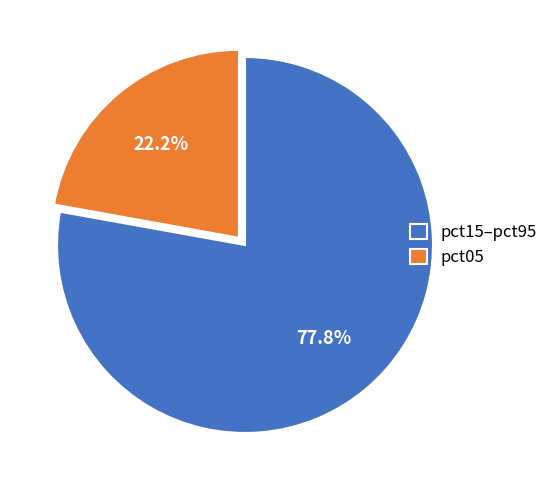

How much of the chart is everything except pct15–pct95?

22.2%